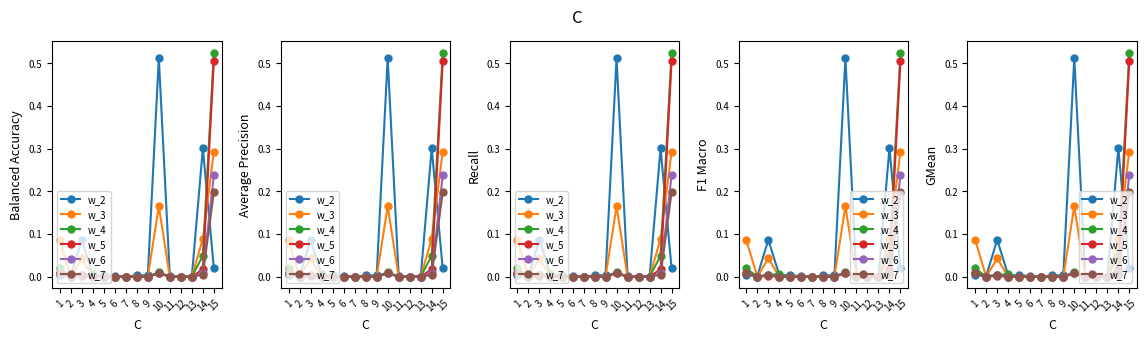

What is the maximum value shown in the chart?

0.5